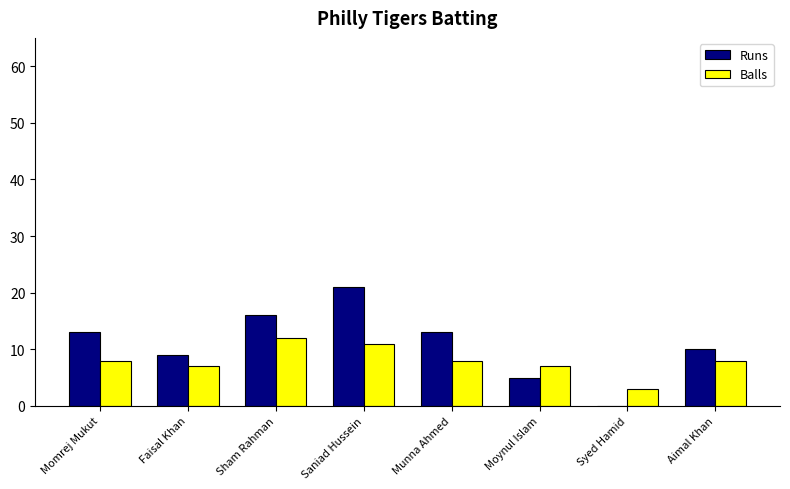

What is the average value of the Runs series?

11